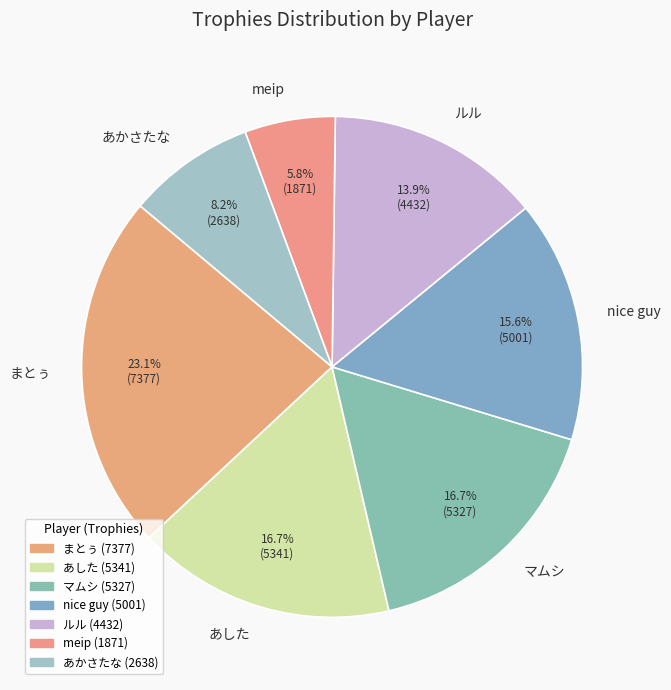

Count the number of slices in the pie.

7